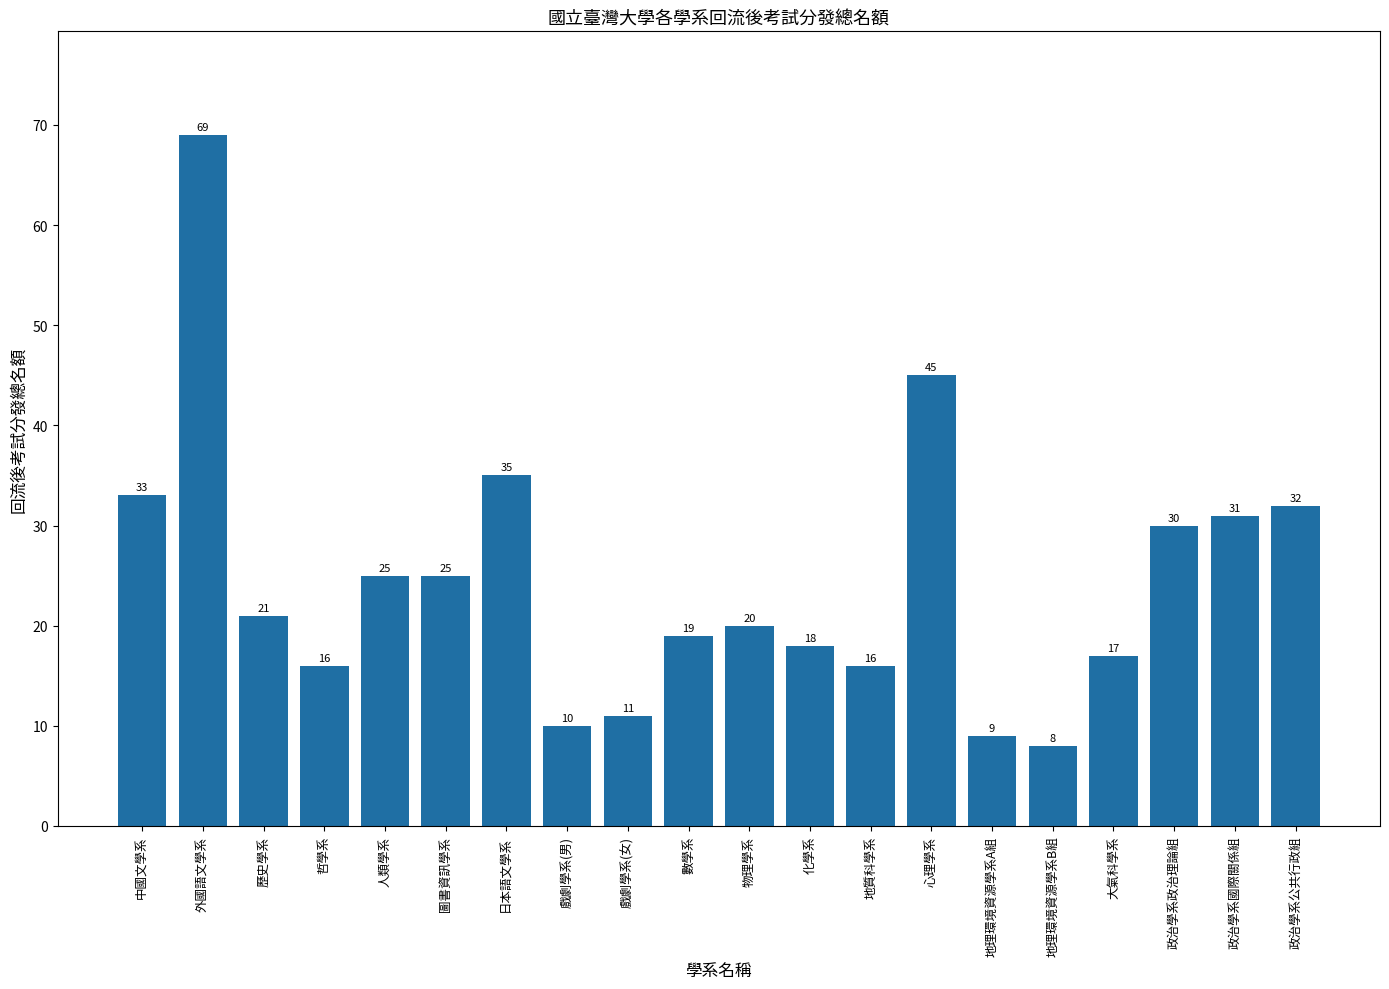

What is the difference between the maximum and second lowest values?

60